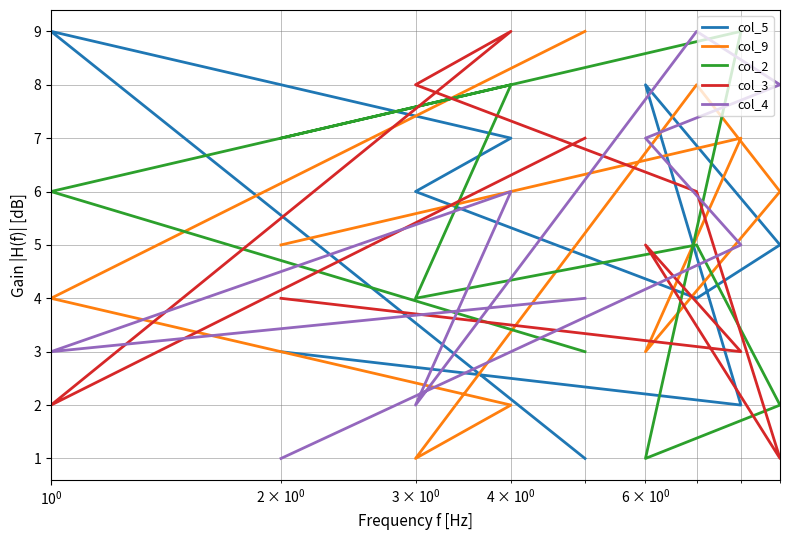

List the series in order of their peak value, highest first.

col_5, col_9, col_2, col_3, col_4